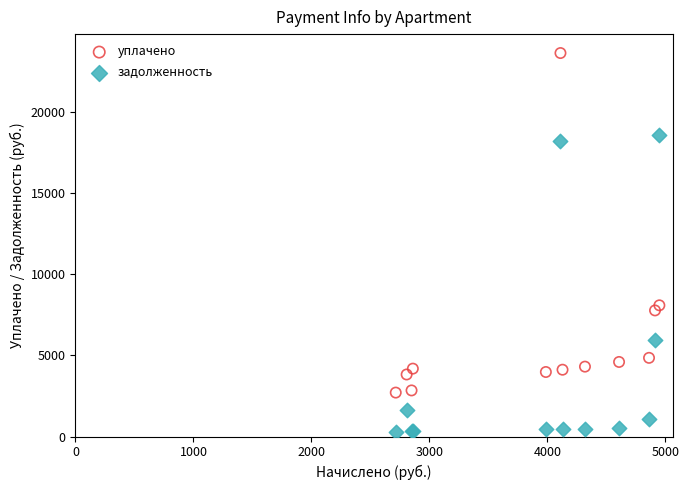

What is the X range (max minus min) for the scatter plot?

2234.7